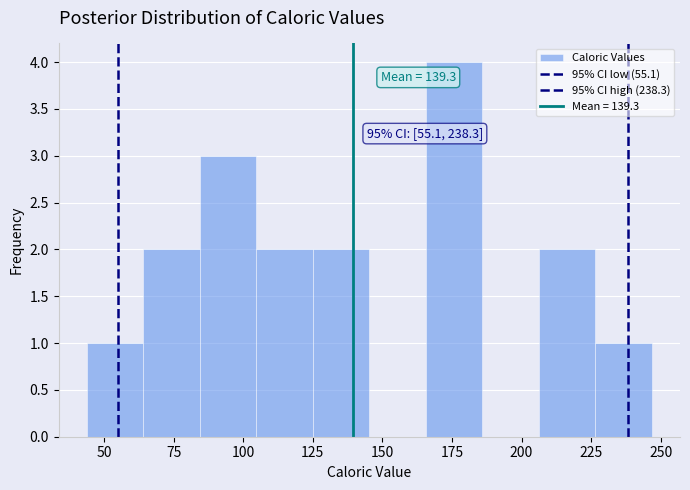

Which range on the x-axis has the tallest bar?

165 to 185